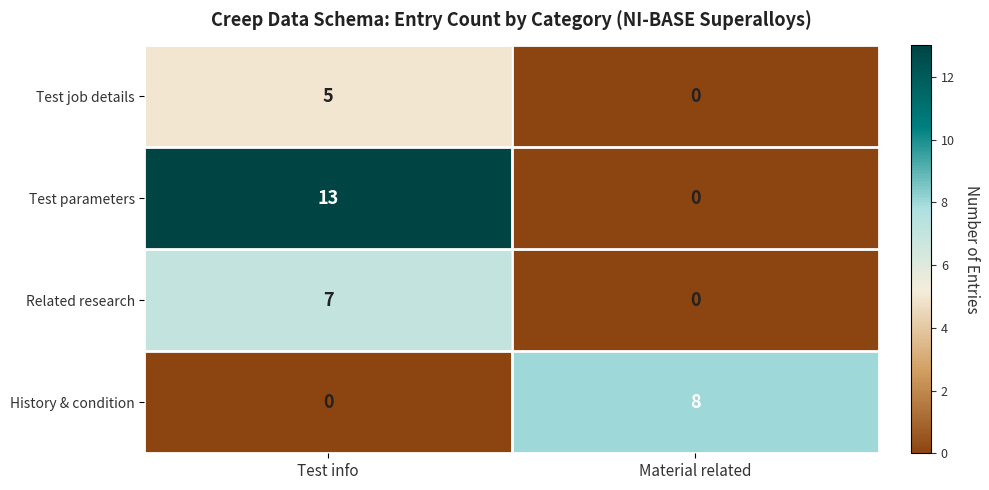

Where is Test job details nearest to the value 2?

Material related